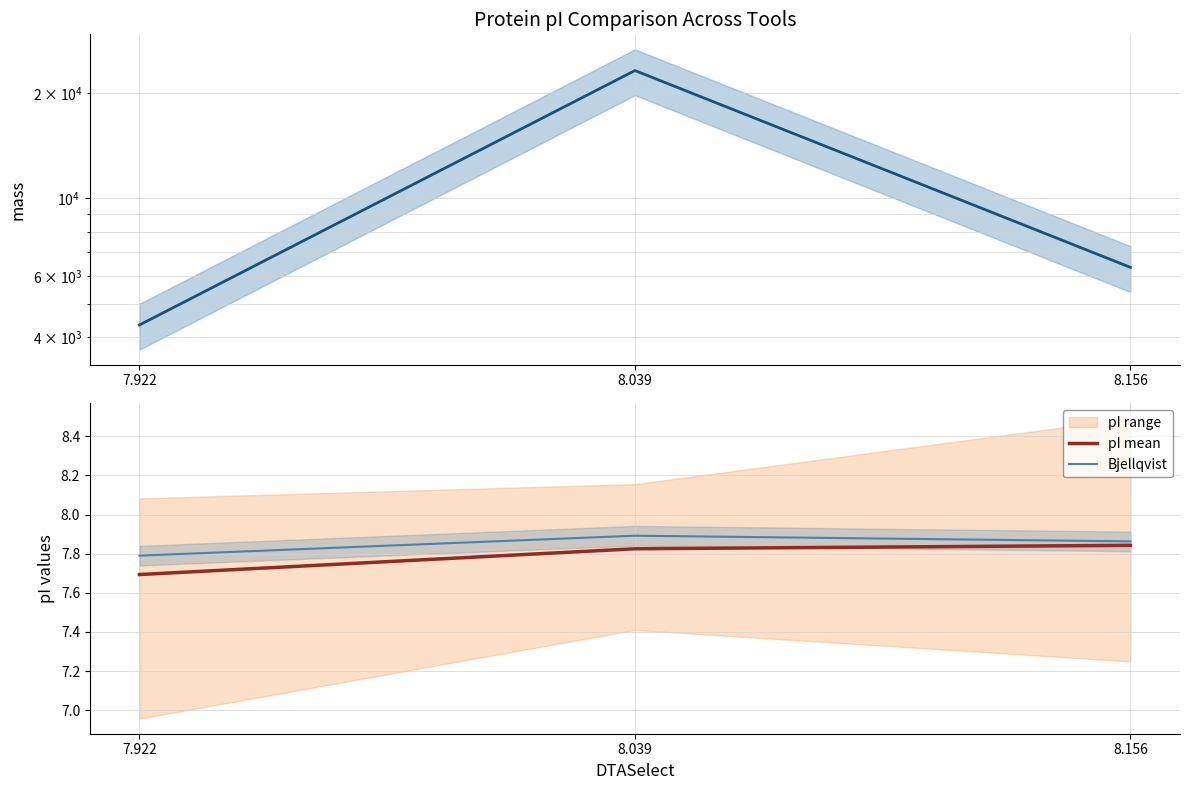

Is the value of mass at 8.039 greater than the value of pI mean at 7.922?

Yes